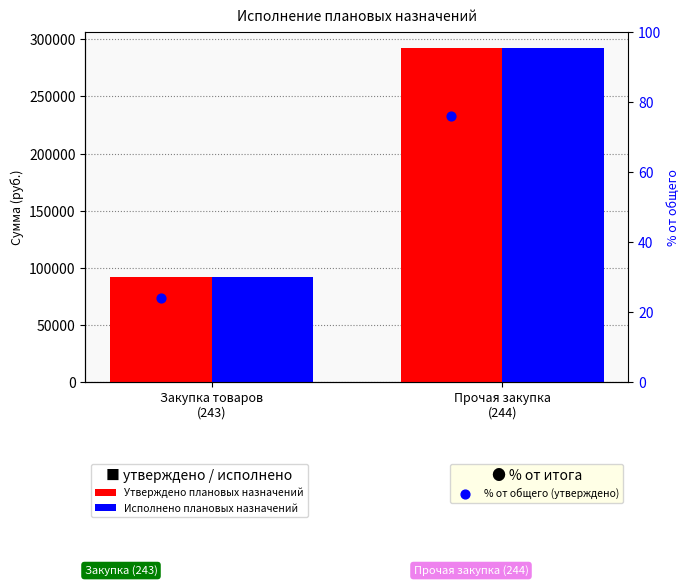

Which series has the widest spread of Y values?

Утверждено плановых назначений